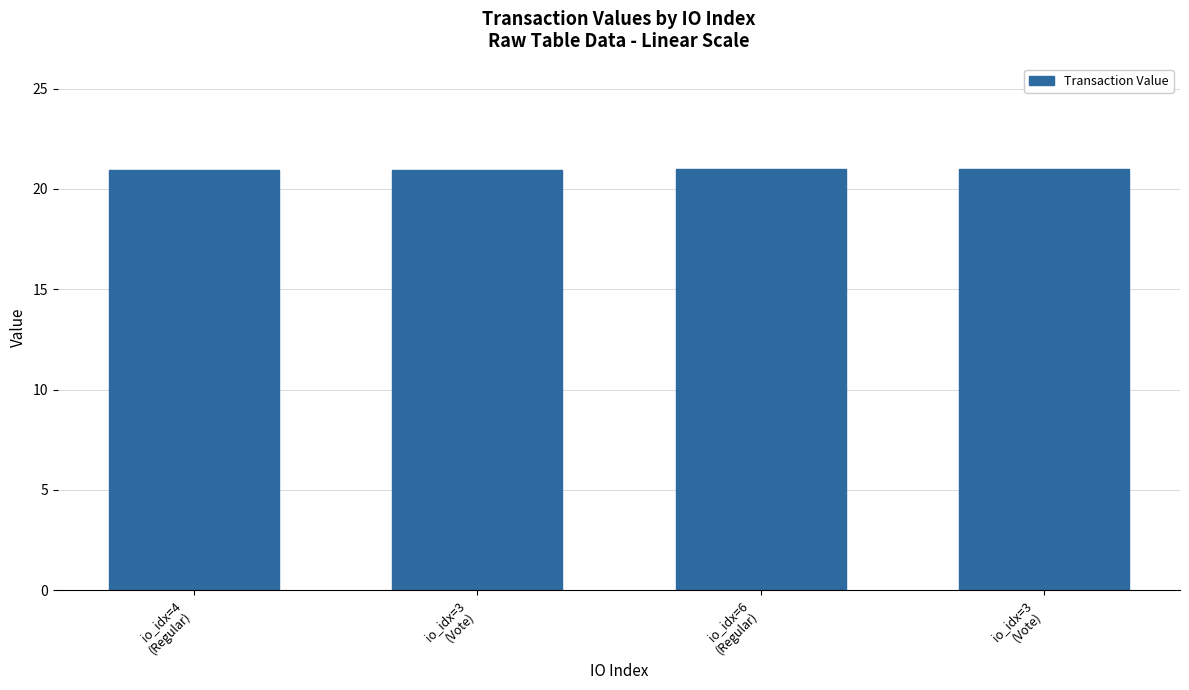

Reading left to right, what are all the values shown in this chart?

io_idx=4
(Regular)=20.9	io_idx=3
(Vote)=20.9	io_idx=6
(Regular)=21.0	io_idx=3
(Vote)=21.0